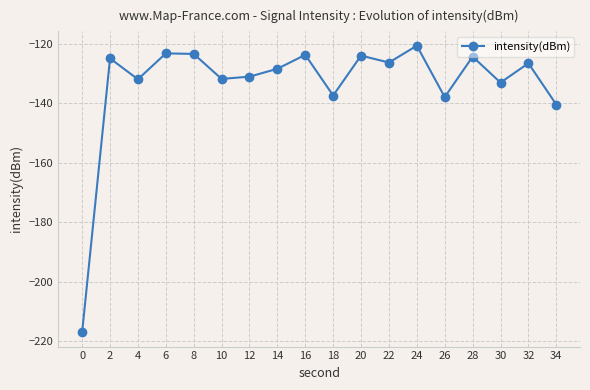

At which category does the data reach its first local valley?

4